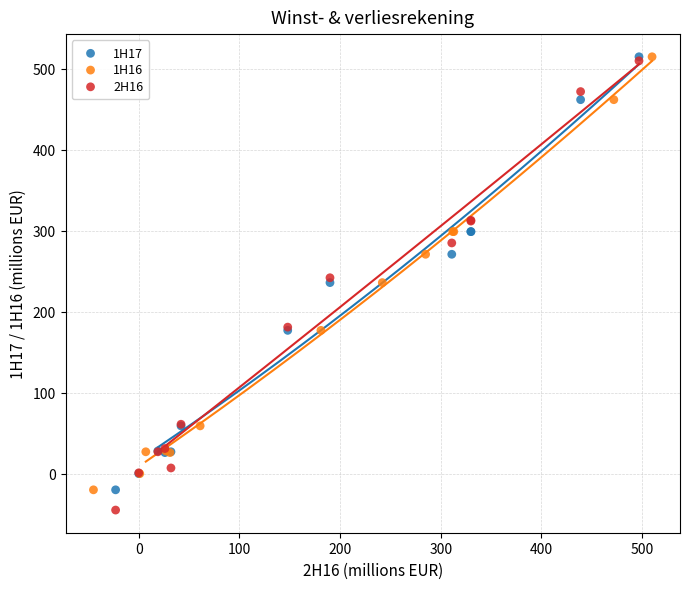

Which series reaches the minimum Y coordinate?

2H16